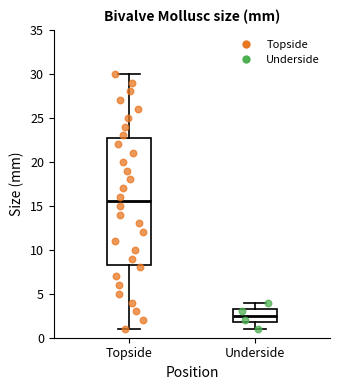

Which box has the highest median line?

Topside